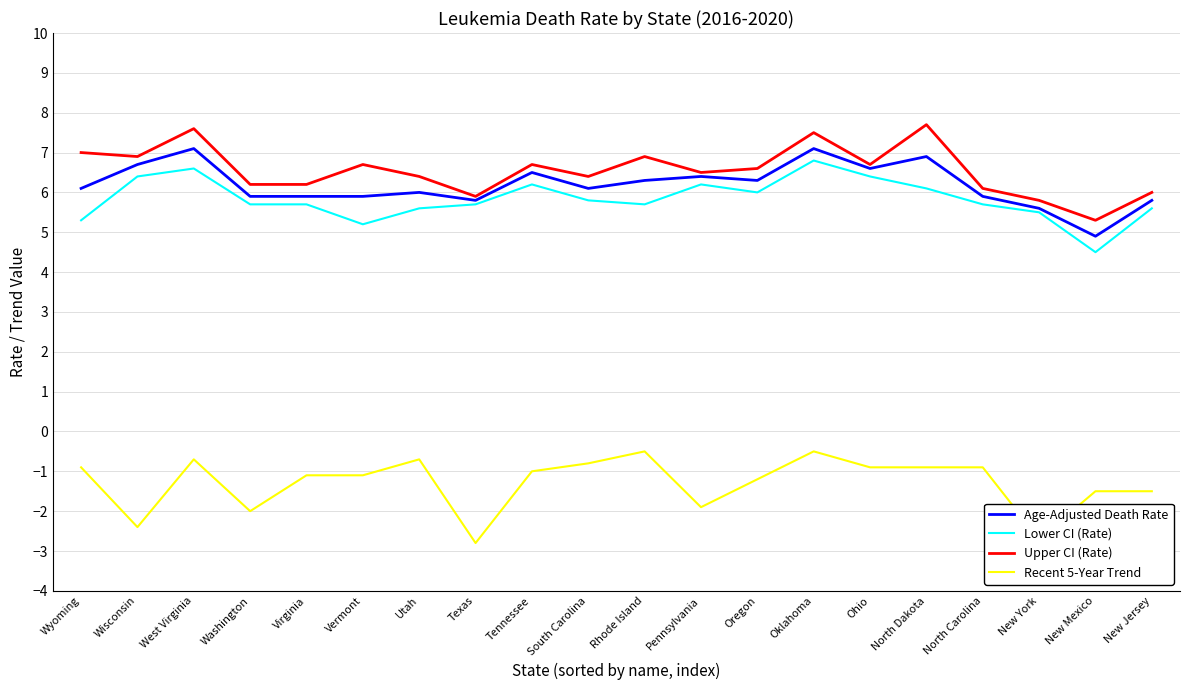

What is the difference between the maximum and minimum values in the Upper CI (Rate) series?

2.4